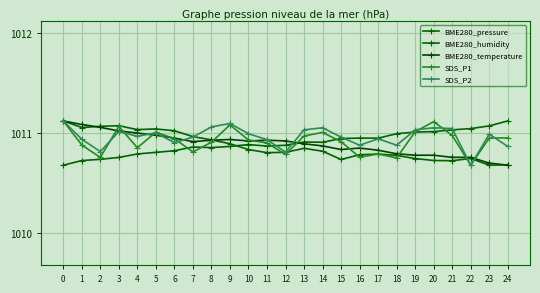

Where is the first local maximum for BME280_temperature?

9